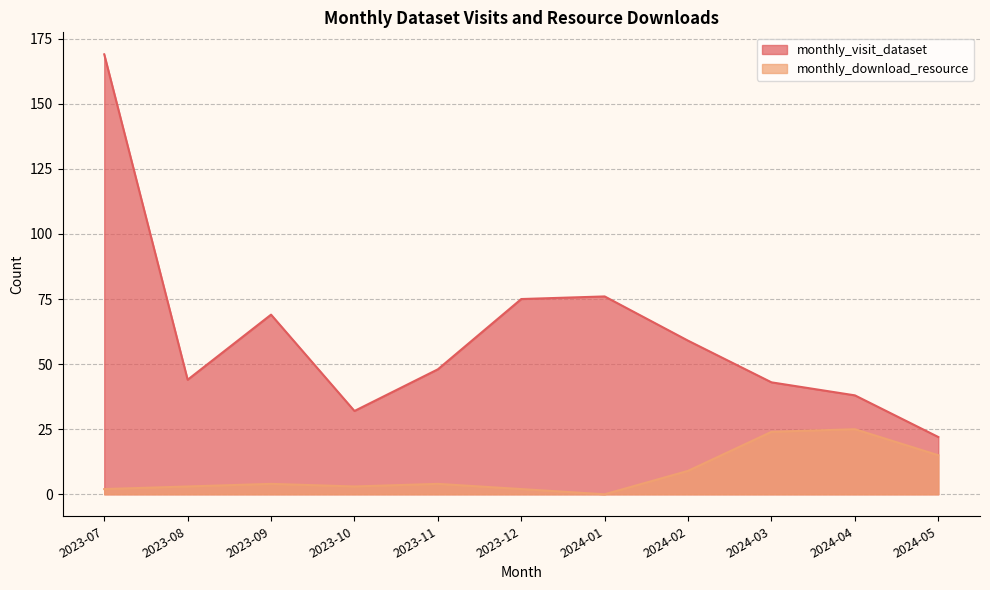

True or false: monthly_download_resource and monthly_visit_dataset cross at least once.

False